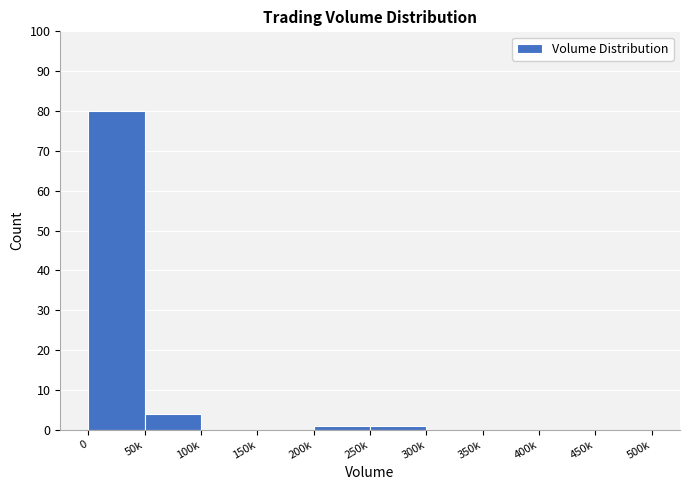

Reading left to right, extract all data points from this chart.

0=80	50k=4	100k=0	150k=0	200k=1	250k=1	300k=0	350k=0	400k=0	450k=0